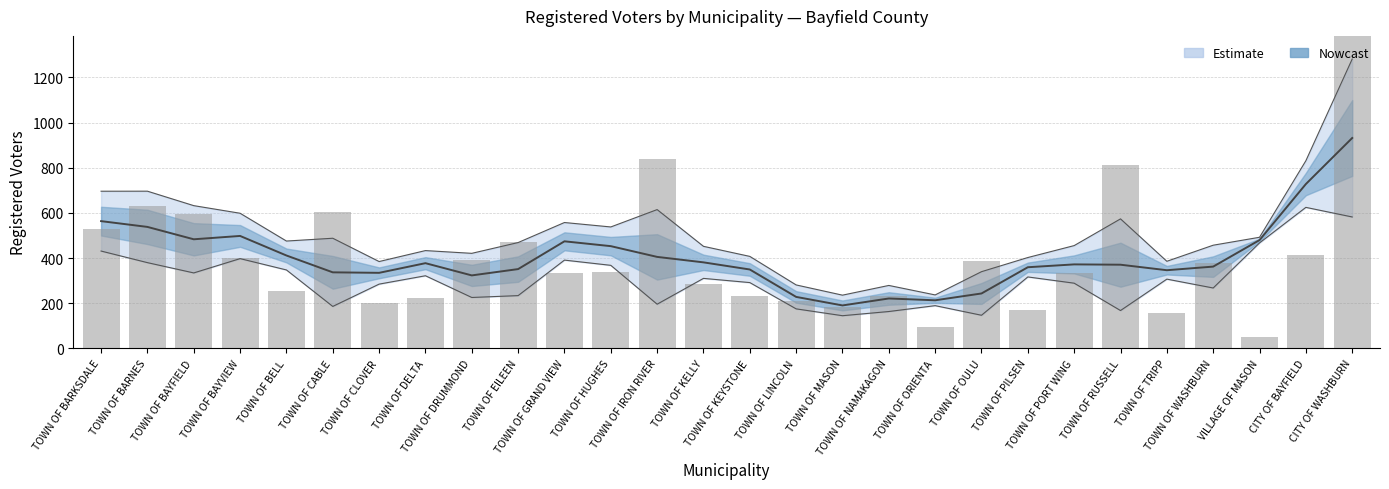

What is the change in value from TOWN OF BAYFIELD to CITY OF BAYFIELD?

-183